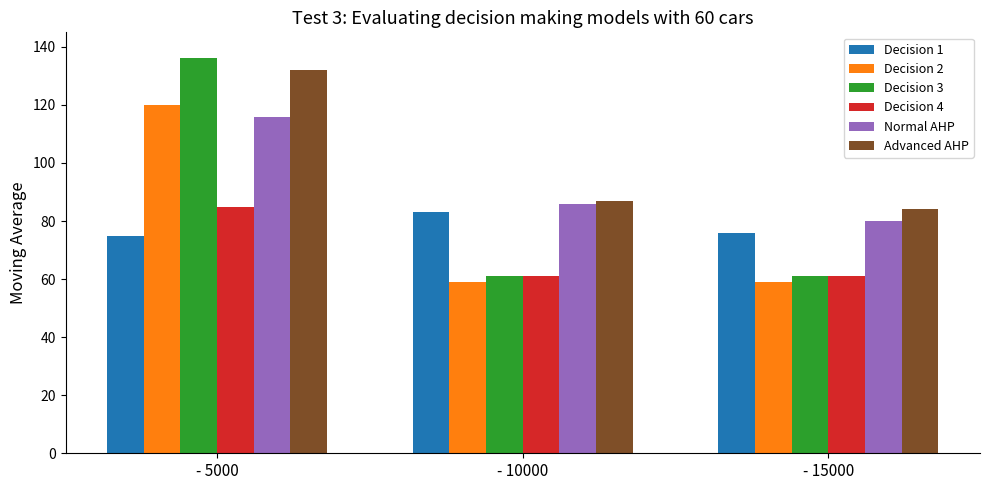

Which series has the largest range (max minus min)?

Decision 3